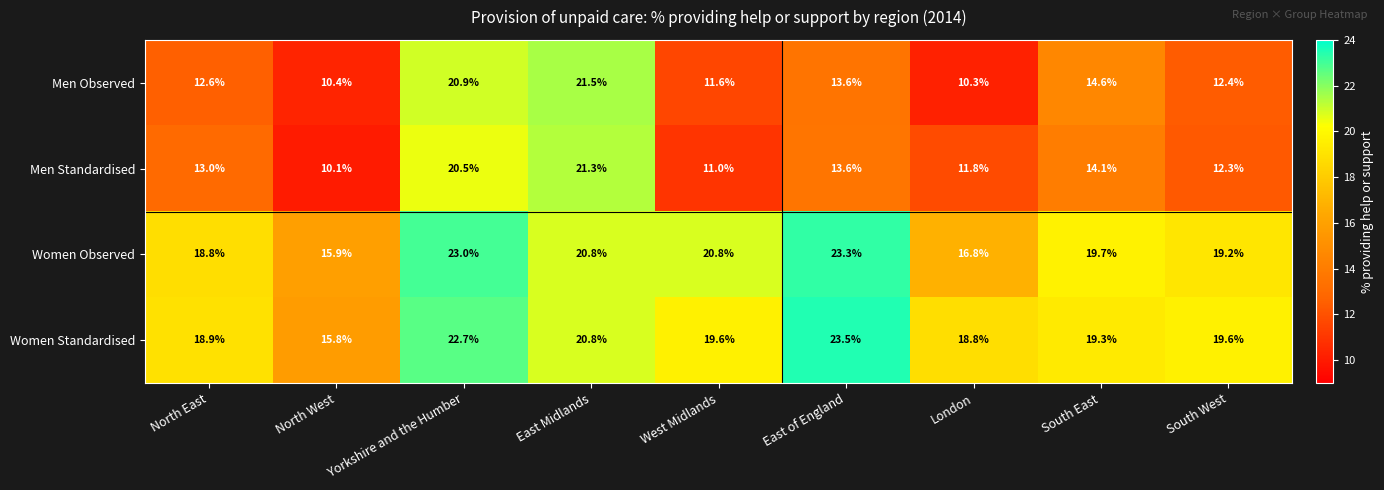

Rank the series at South East from lowest to highest value.

Men Standardised, Men Observed, Women Standardised, Women Observed